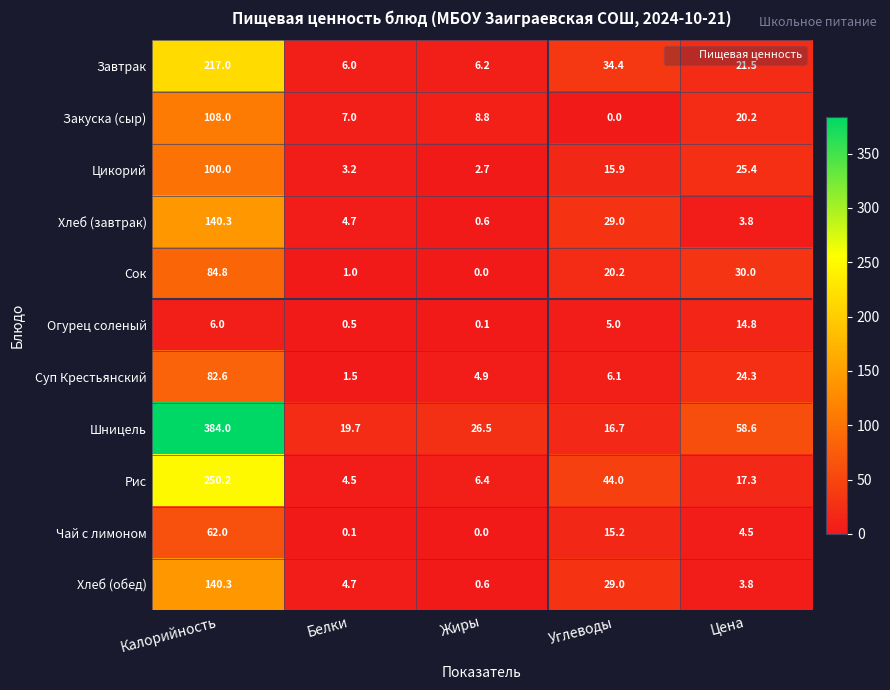

Rank the categories by Огурец соленый value from lowest to highest.

Жиры, Белки, Углеводы, Калорийность, Цена